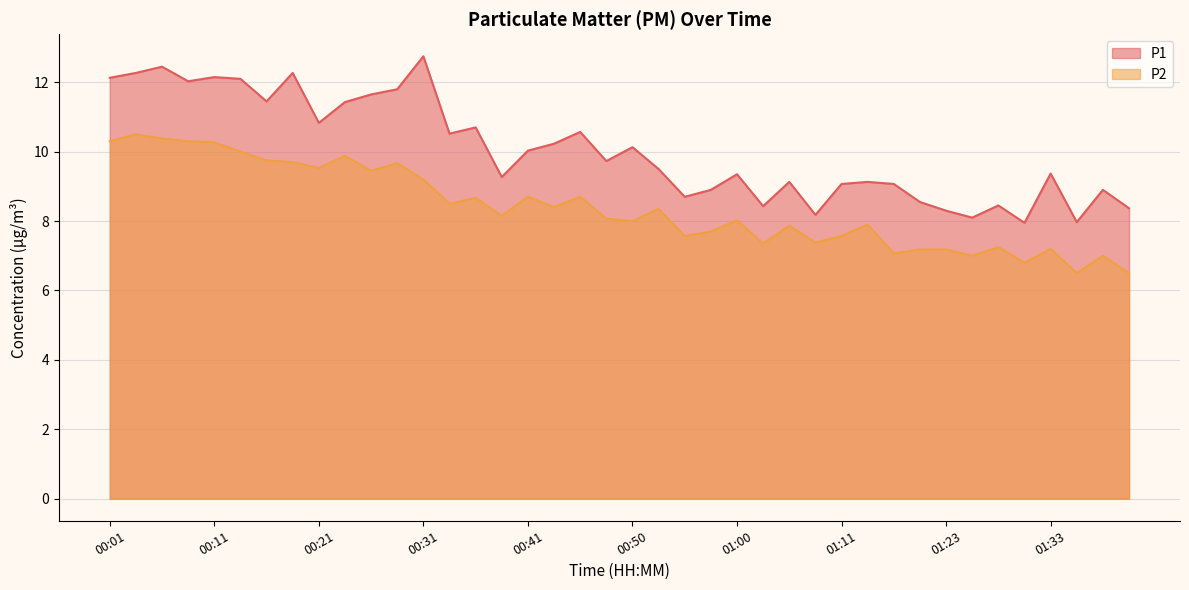

At which category does the chart reach its peak across all series?

00:31